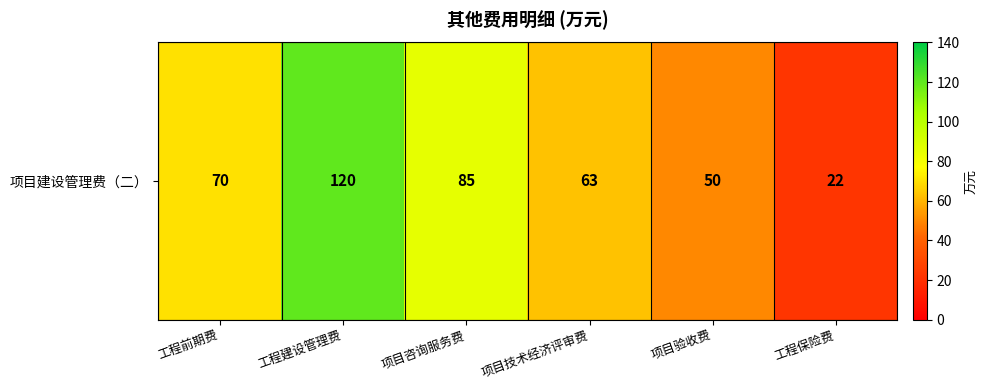

The chart shows a value of 50 at 项目验收费. True or false?

True